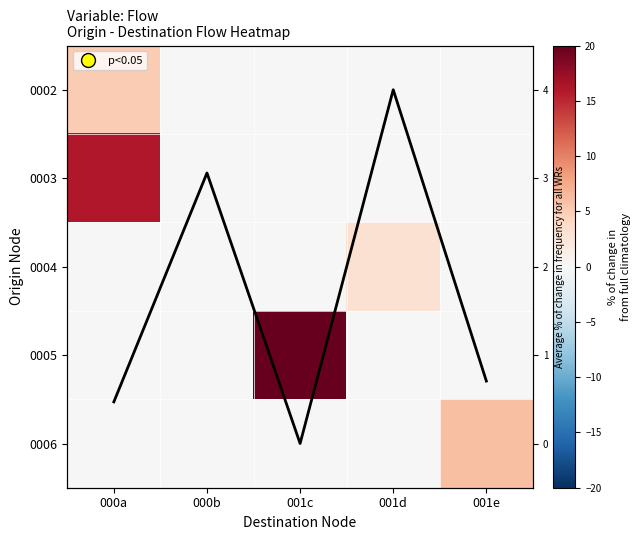

What is the difference between the maximum and second lowest values in the 0004 series?

3